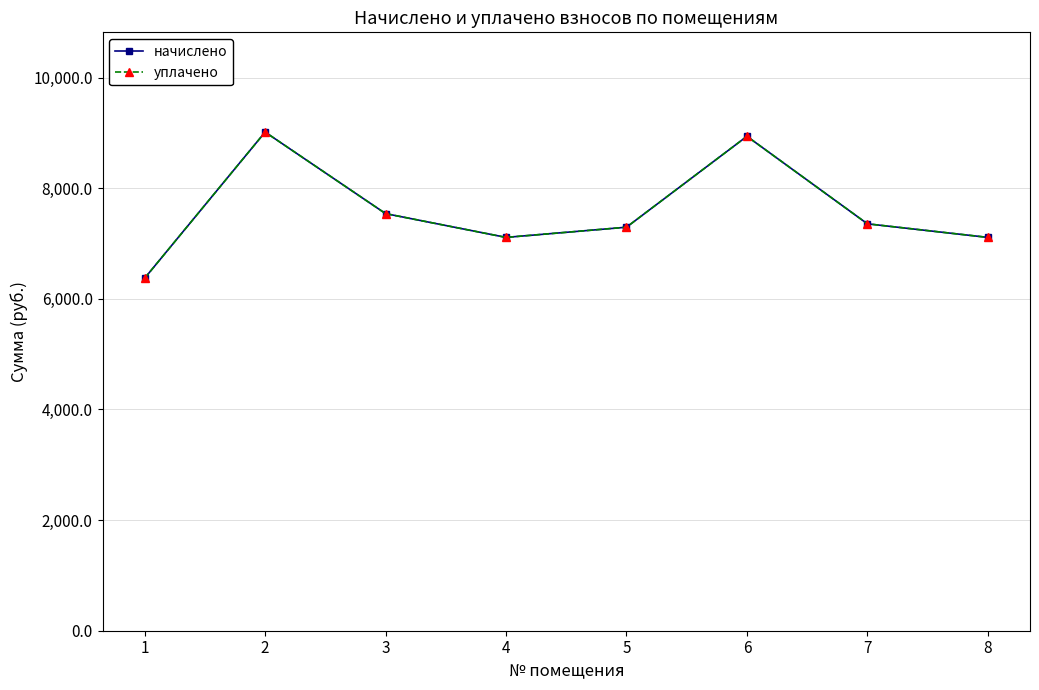

Is this an area chart (filled region under the line)?

No